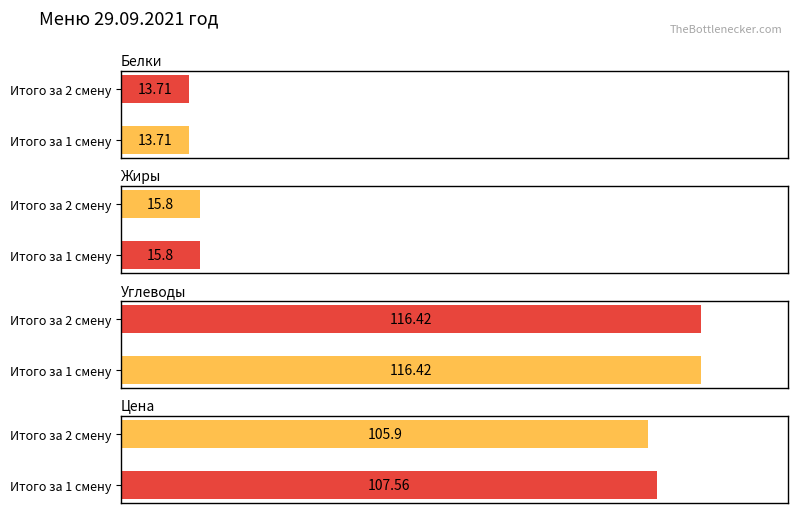

What is the sum of the Жиры values at Итого за 2 смену and Итого за 1 смену?

31.6